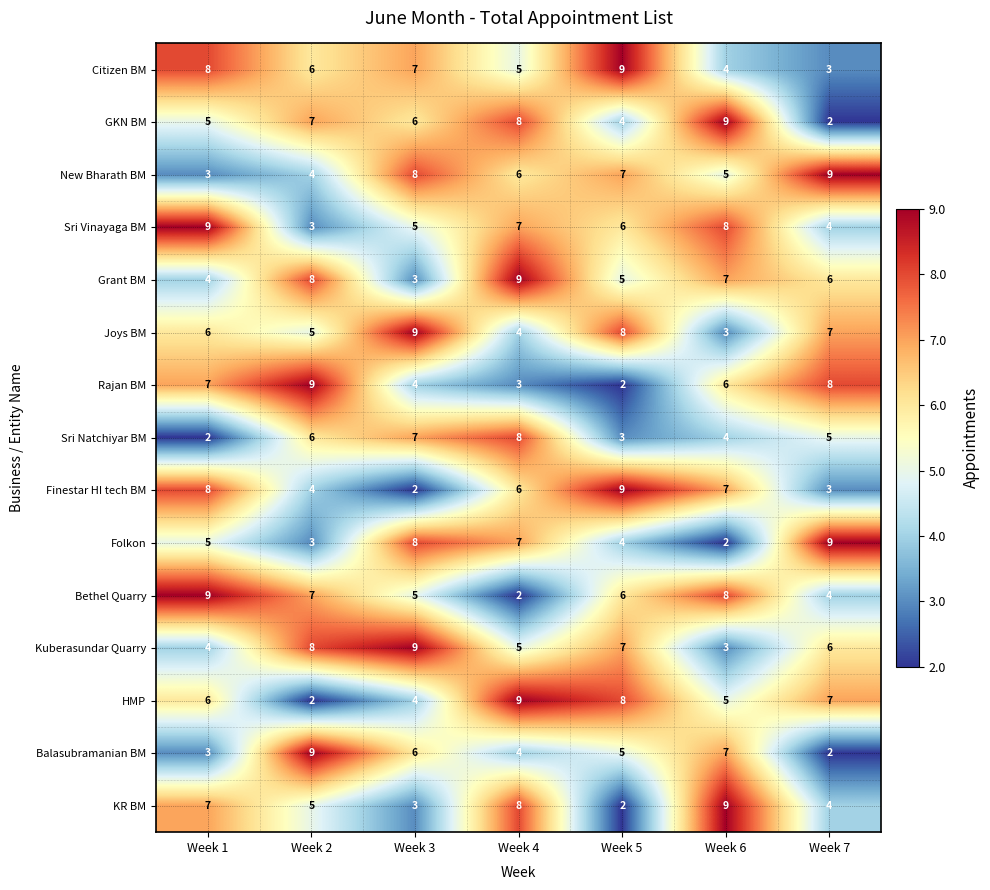

What is the greatest value displayed?

9